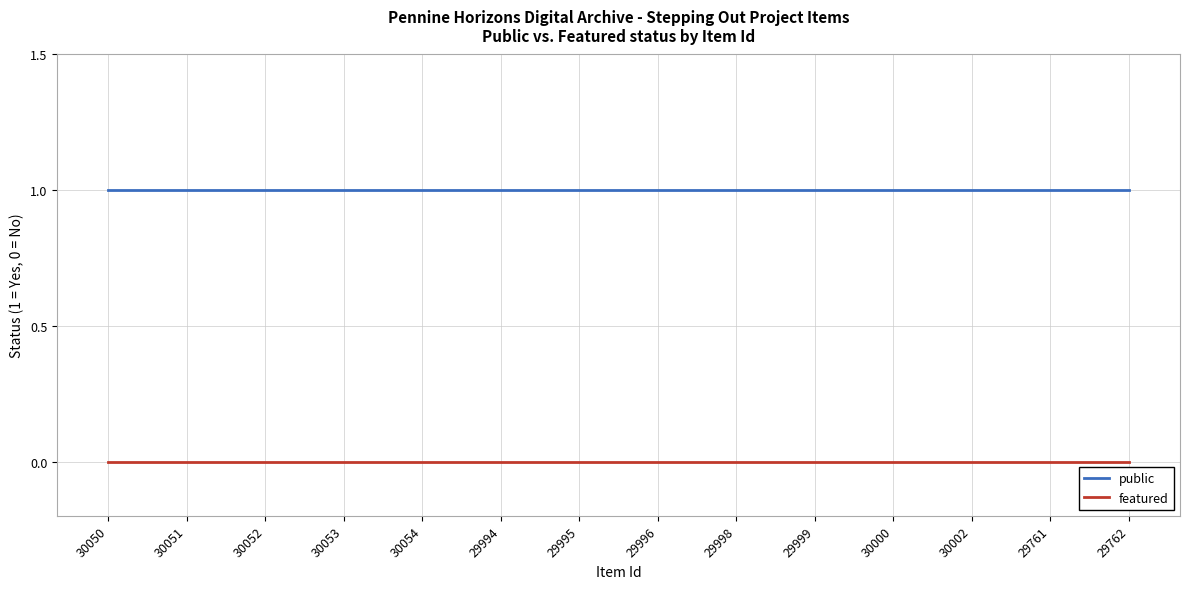

Is it true that public equals 1 at 30000?

True